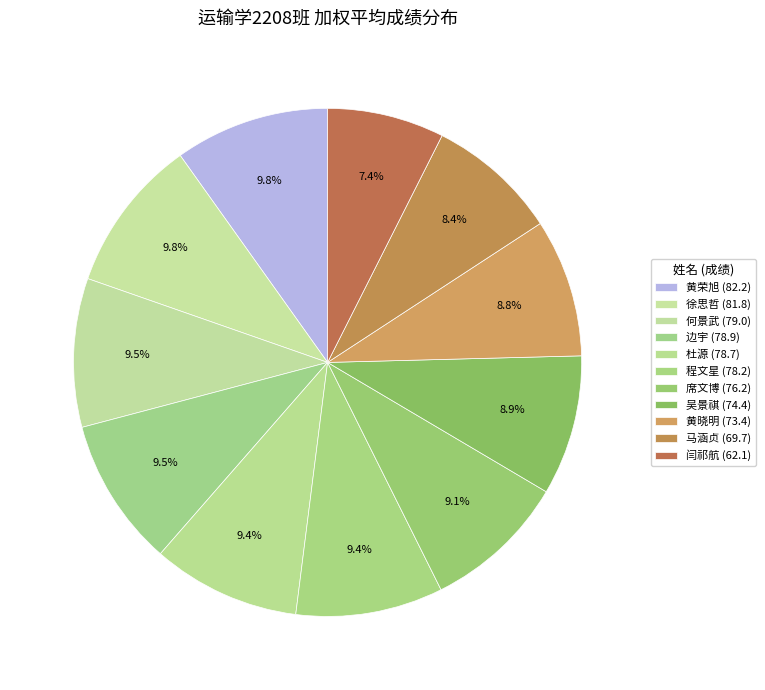

How many slices are in this pie chart?

11